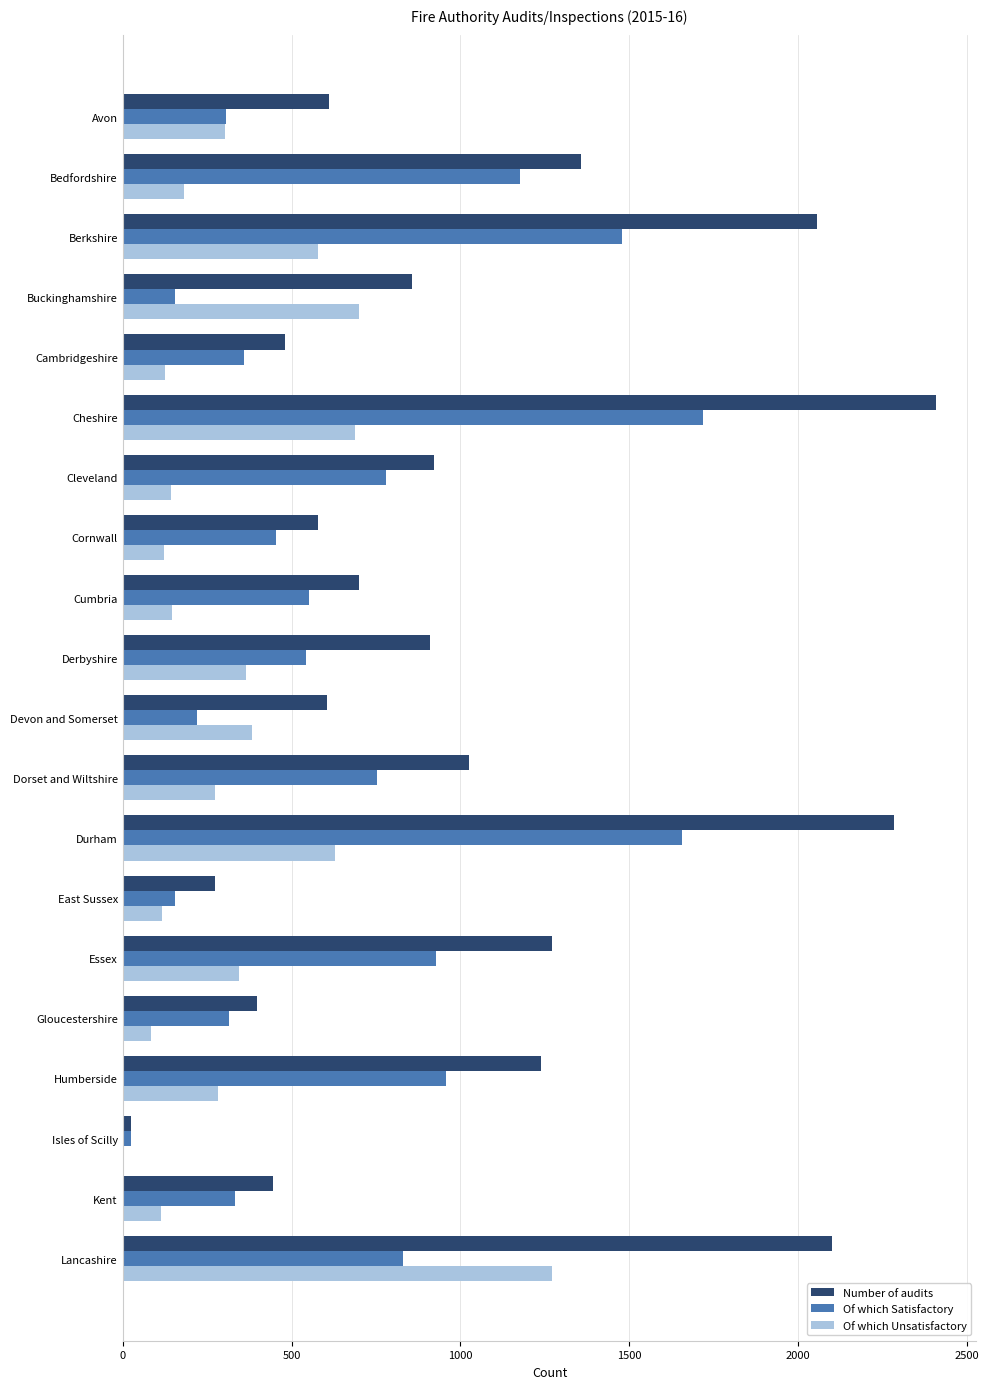

What is the sum of all Of which Unsatisfactory values?

6843